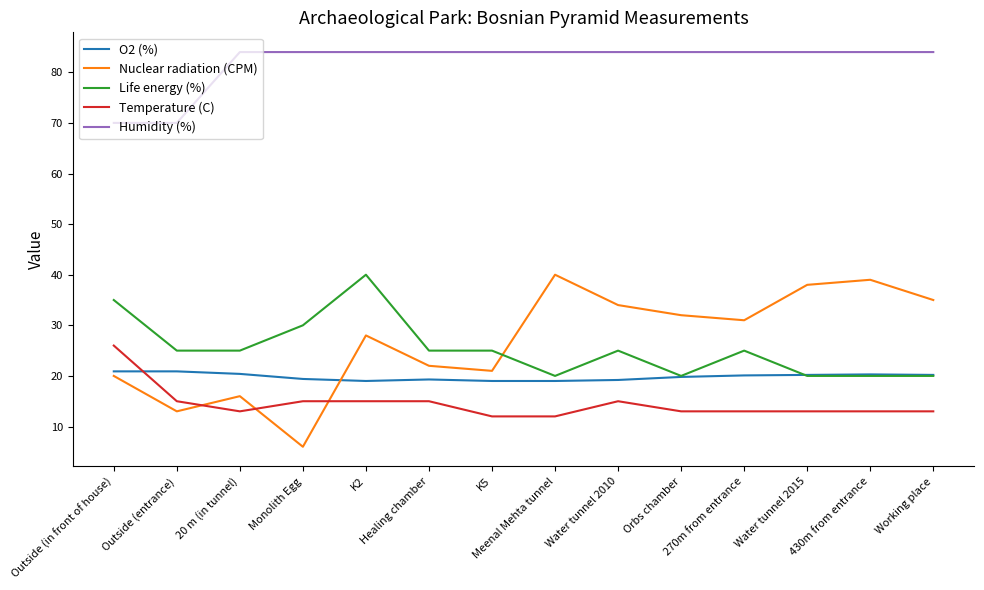

Between Outside (in front of house) and K2, which series saw the biggest shift?

Humidity (%)